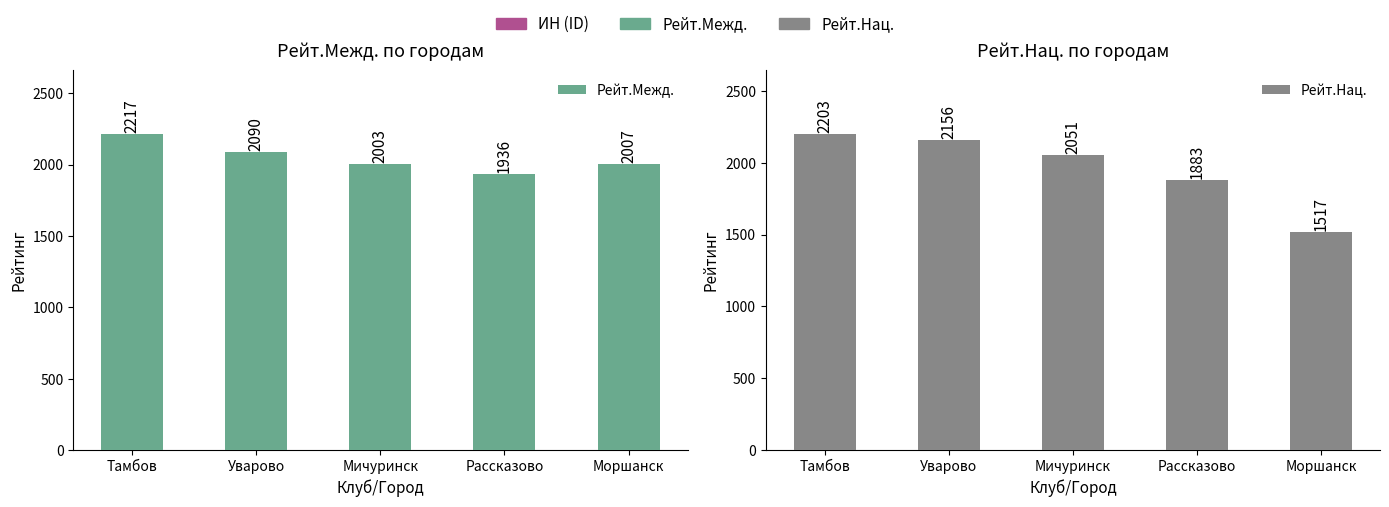

Which series has the largest range (max minus min)?

Рейт.Нац.